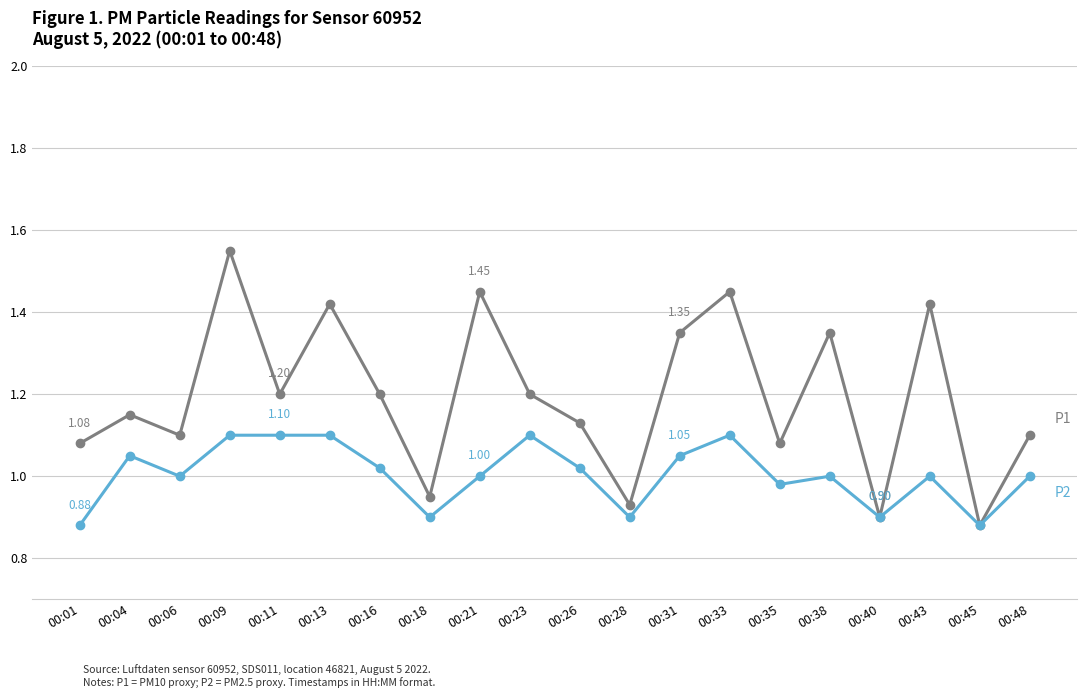

At which category is the sum across all series the highest?

00:09